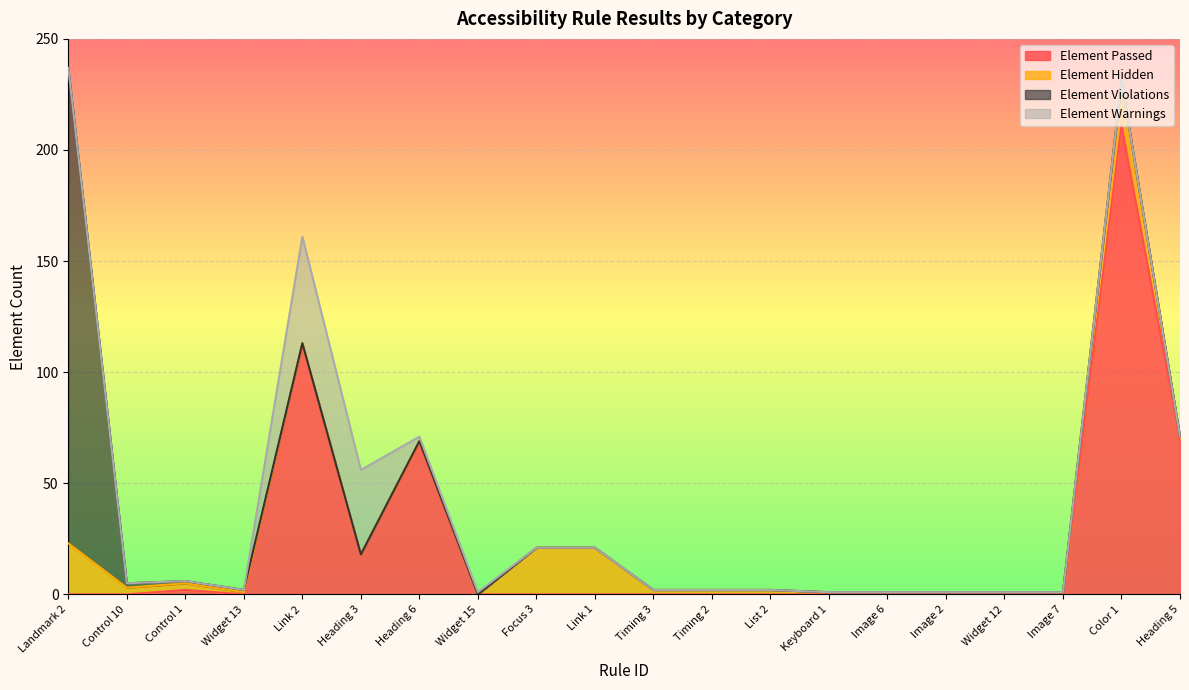

List the series in order of their peak value, lowest first.

Element Hidden, Element Warnings, Element Passed, Element Violations